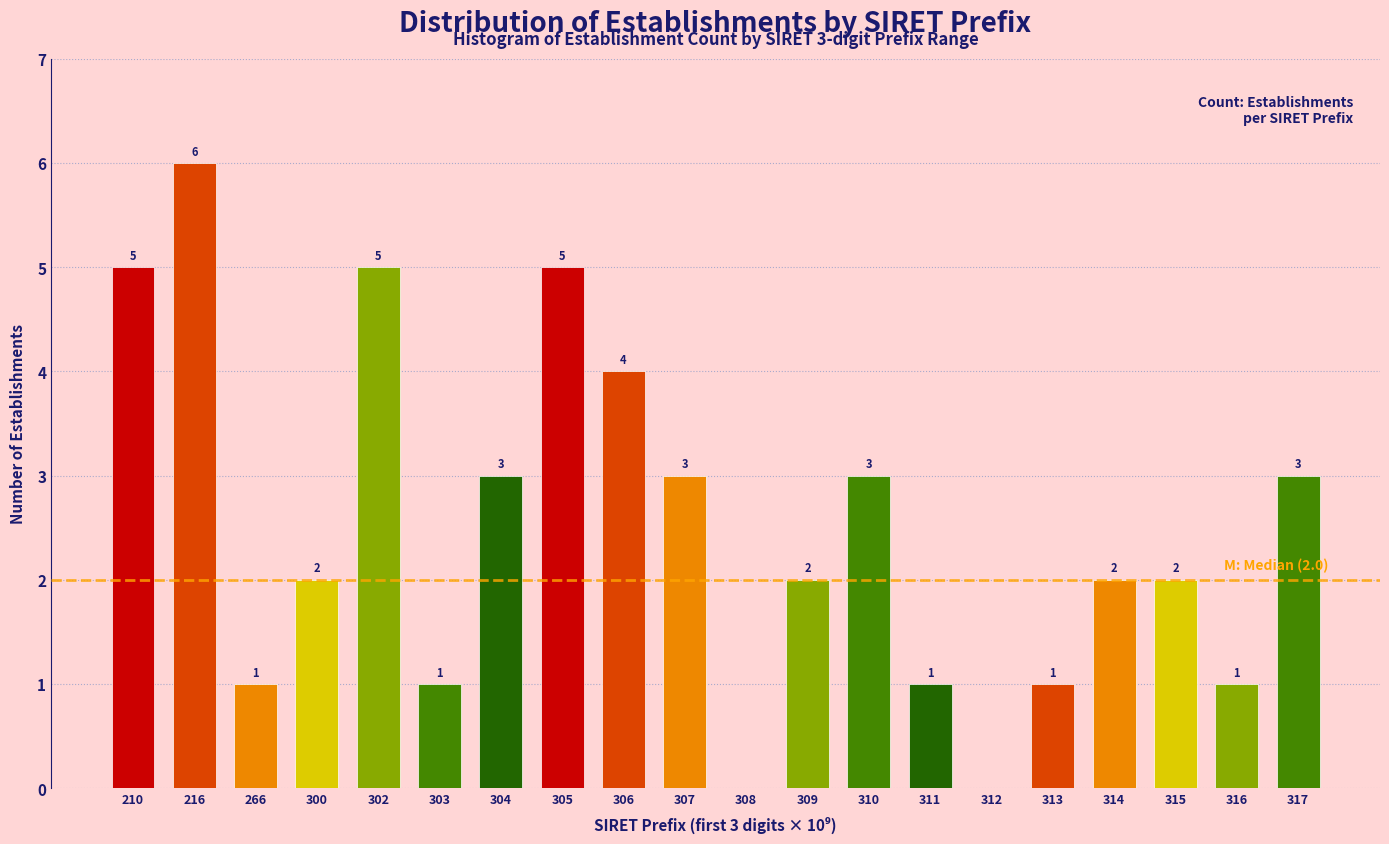

Reading left to right, list all the values displayed in this chart.

210=5	216=6	266=1	300=2	302=5	303=1	304=3	305=5	306=4	307=3	308=0	309=2	310=3	311=1	312=0	313=1	314=2	315=2	316=1	317=3